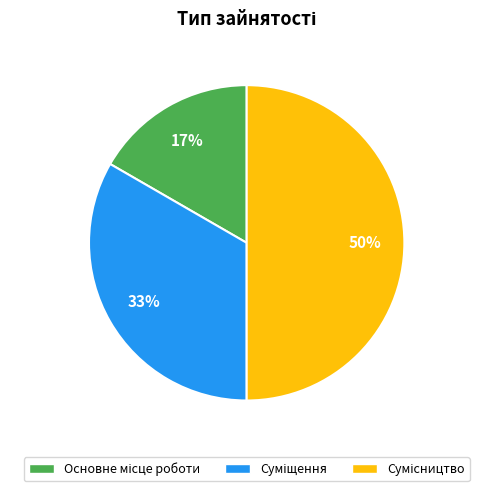

To the nearest percent, what is the average slice percentage?

33%